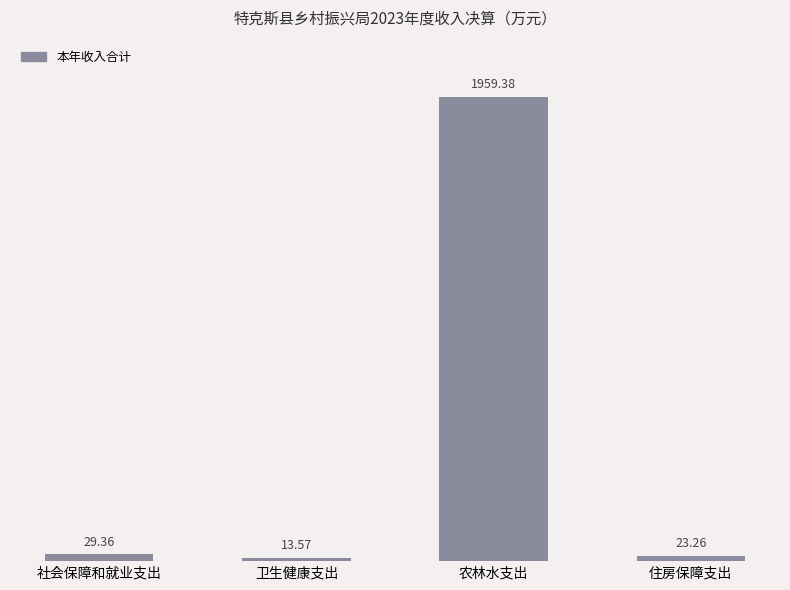

At which label does the data first exceed 29?

社会保障和就业支出